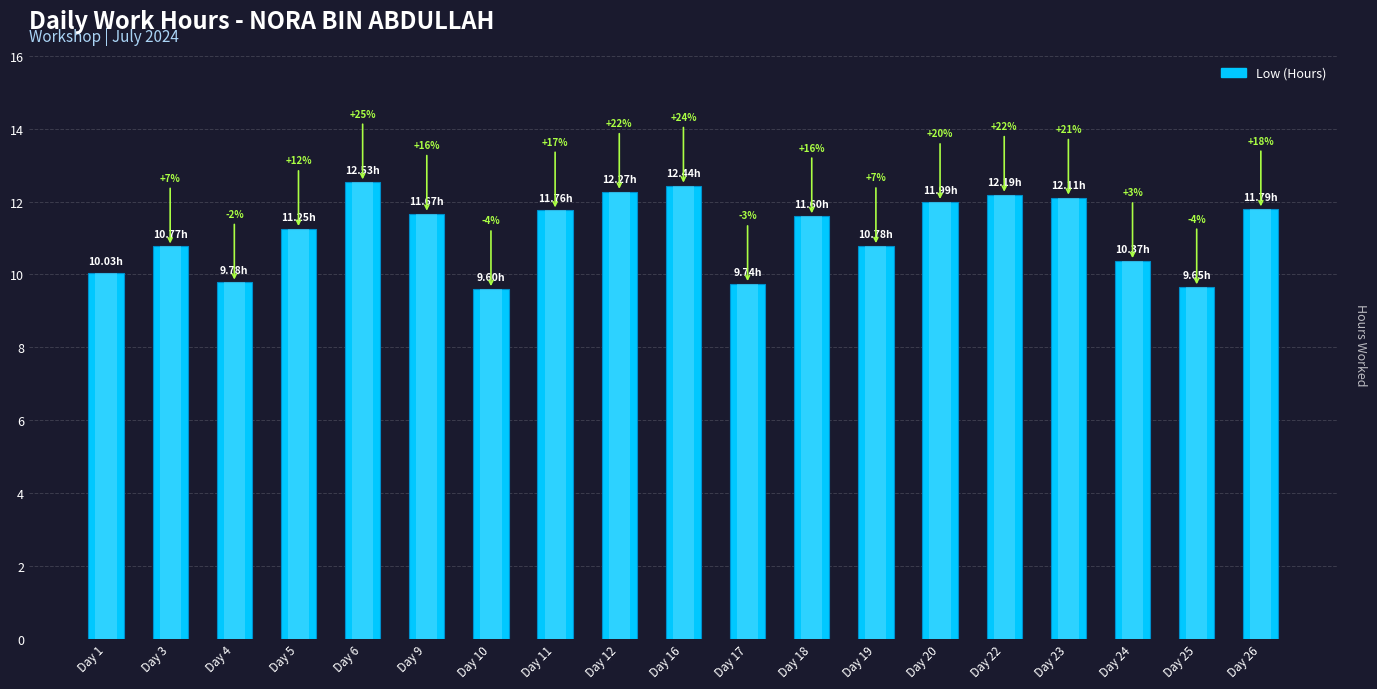

What is the difference between the maximum and minimum values?

2.9